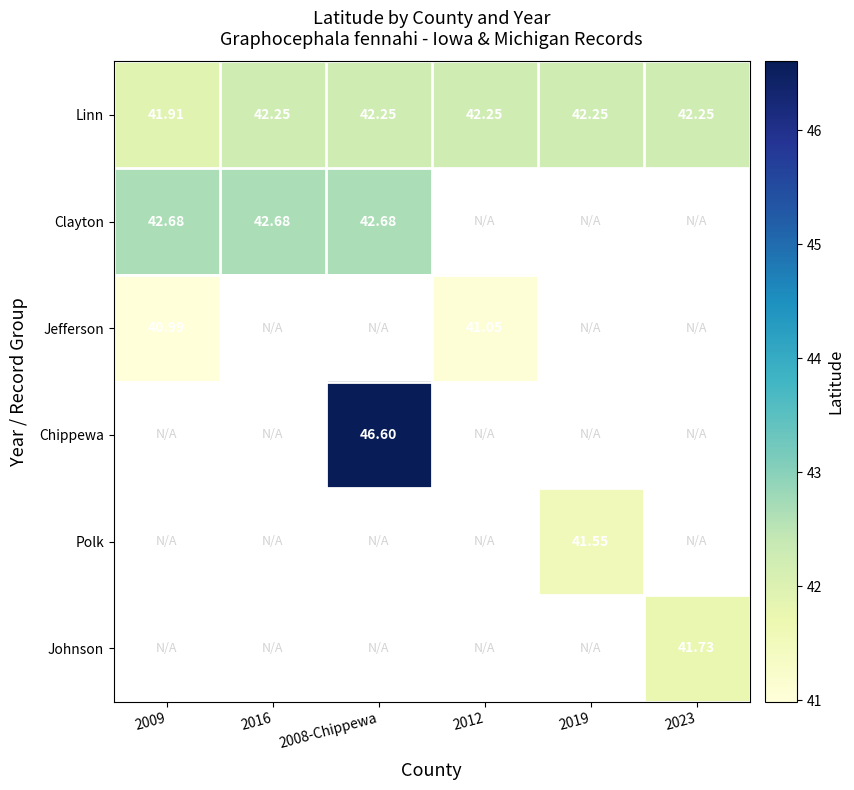

At which label does Chippewa reach its minimum?

2009